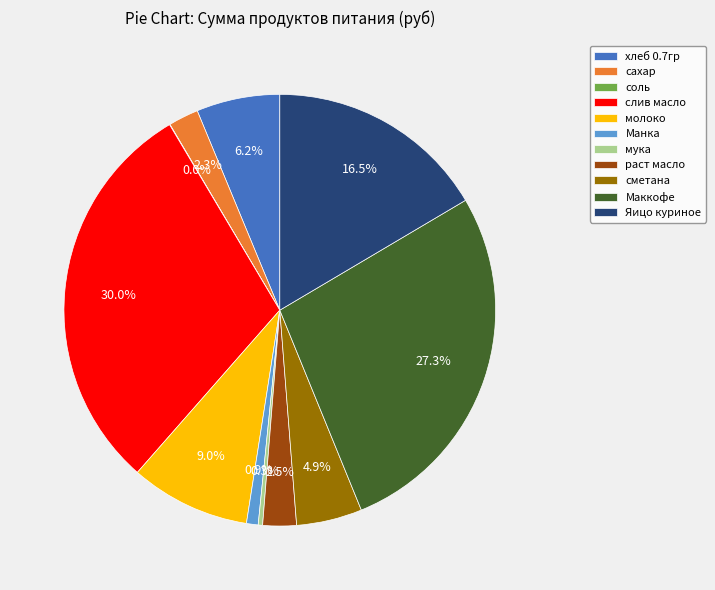

Do сметана and молоко together represent more than half of the pie?

No